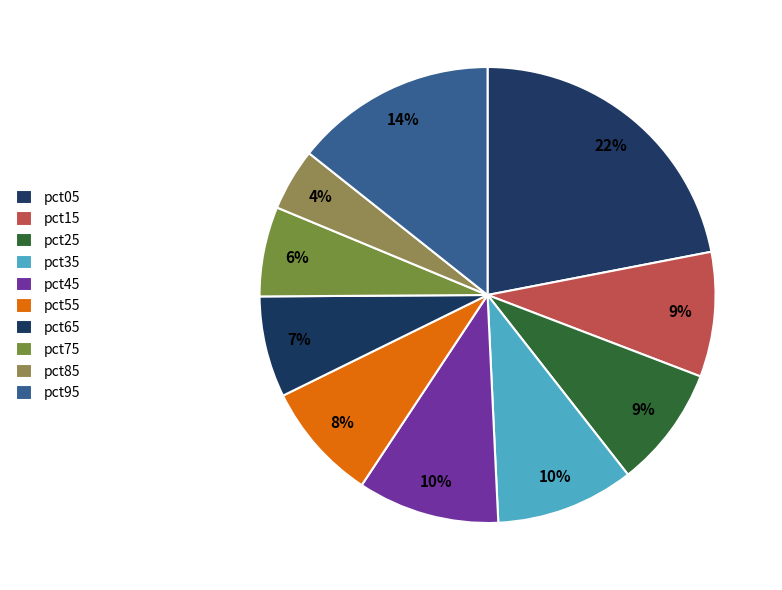

Between pct25 and pct95, which is larger?

pct95